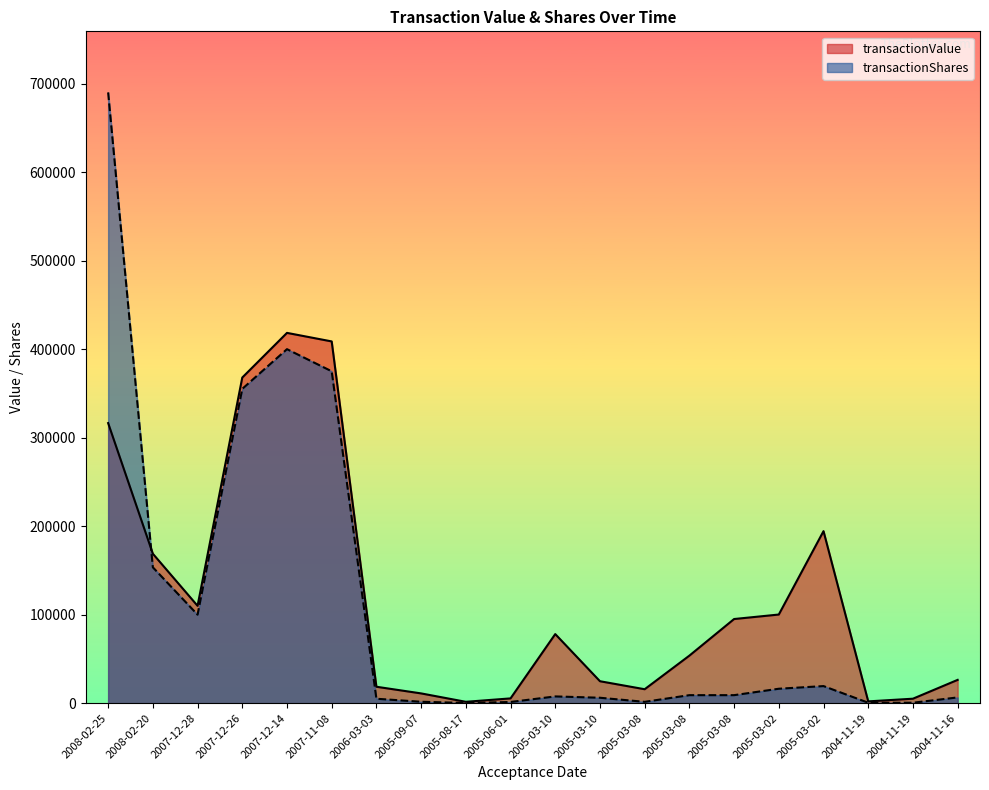

The transactionValue series shows 53715 at 2005-03-08. True or false?

True